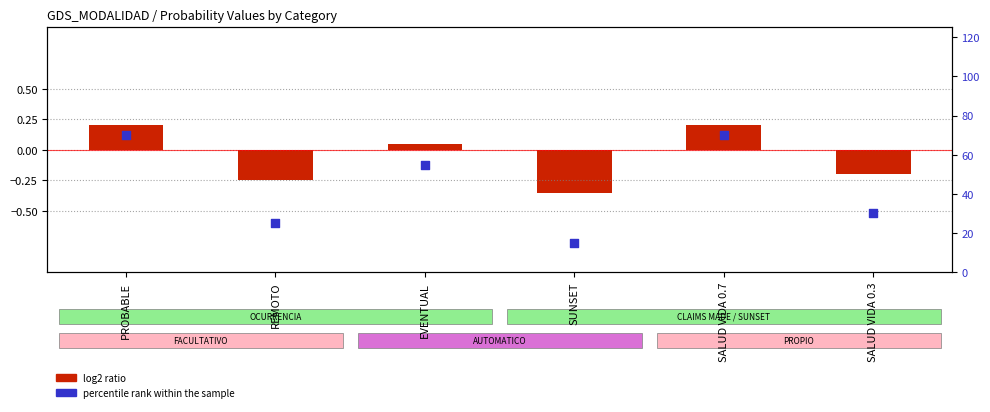

Which series has the widest spread of Y values?

percentile rank within the sample